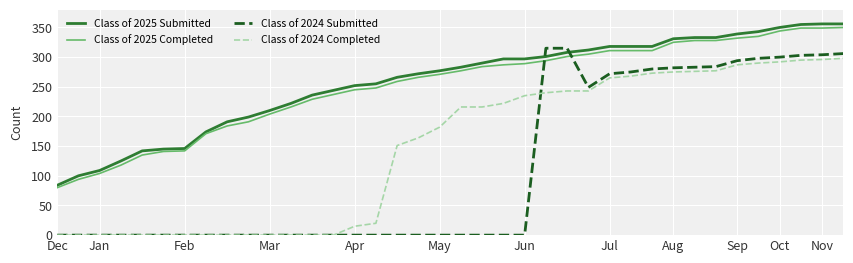

What is the highest value of the Class of 2024 Completed series?

298